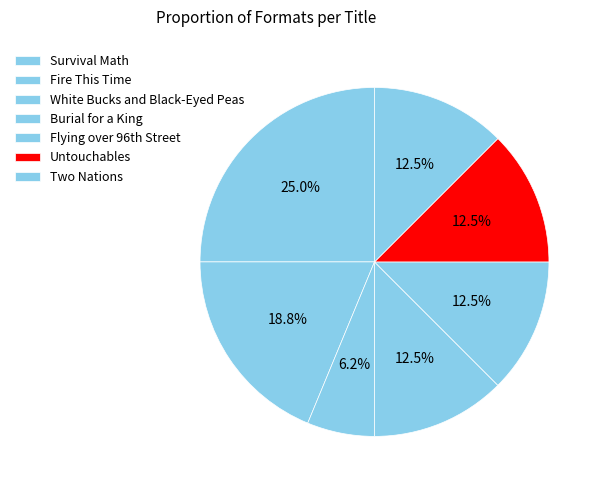

How many slices are in this pie chart?

7